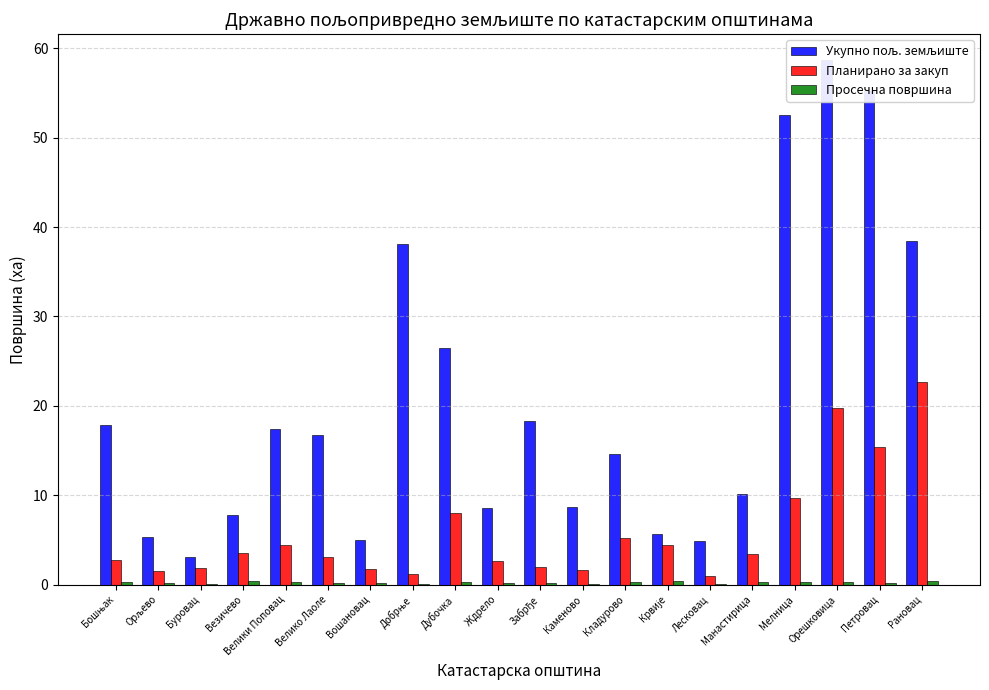

What are all the series names shown in the legend?

Укупно пољ. земљиште, Планирано за закуп, Просечна површина